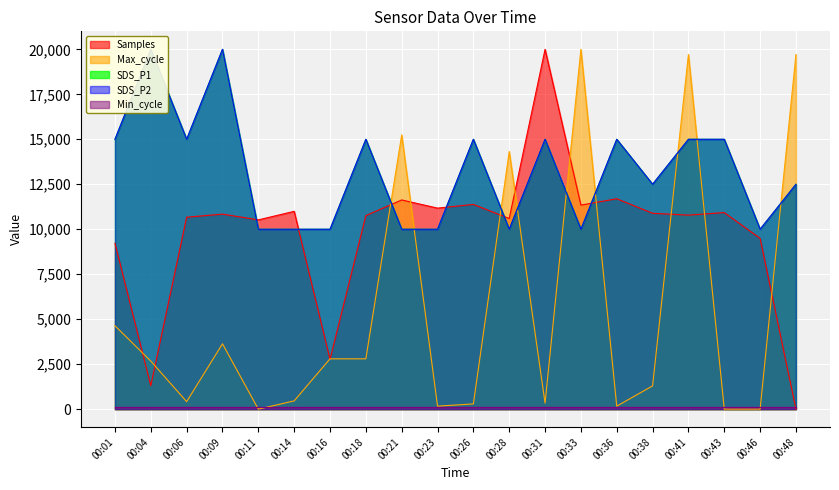

The SDS_P2 series shows 20980.5 at 00:36. True or false?

False